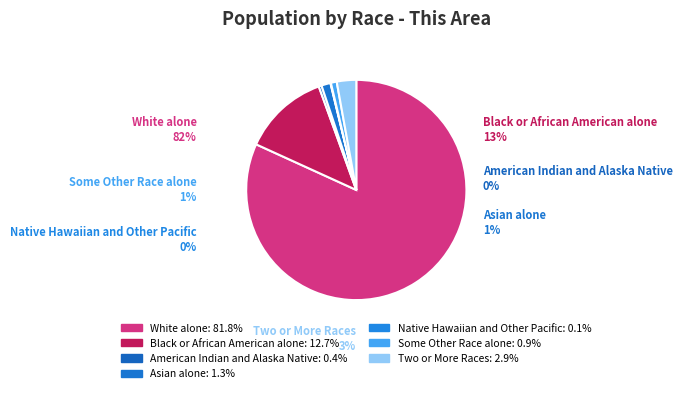

To the nearest percent, what is the average slice percentage?

14%